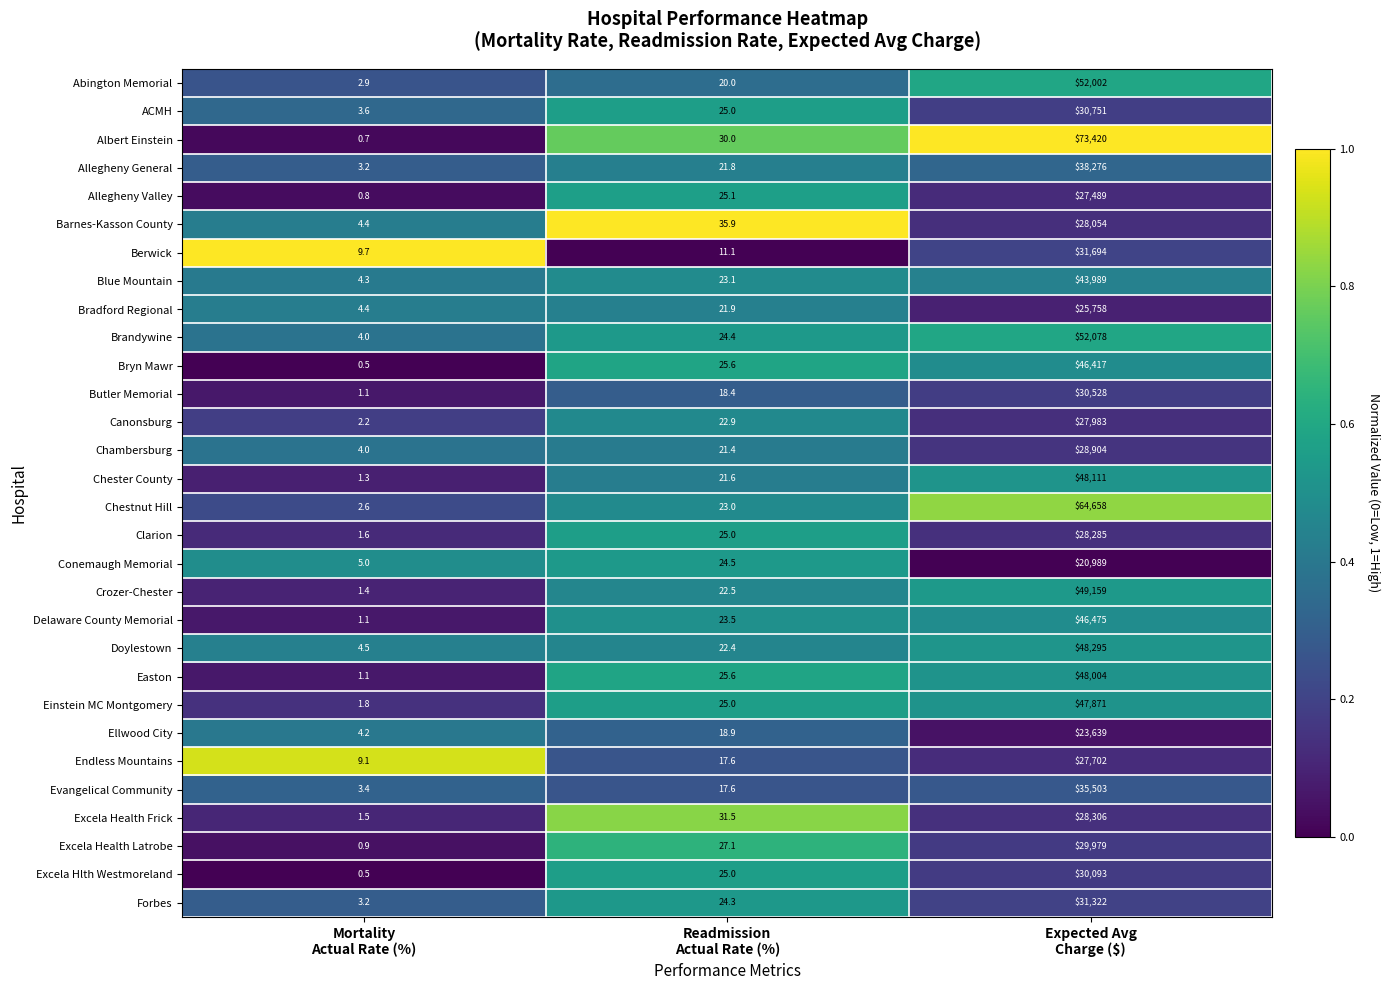

What is the minimum value shown in the chart?

0.5